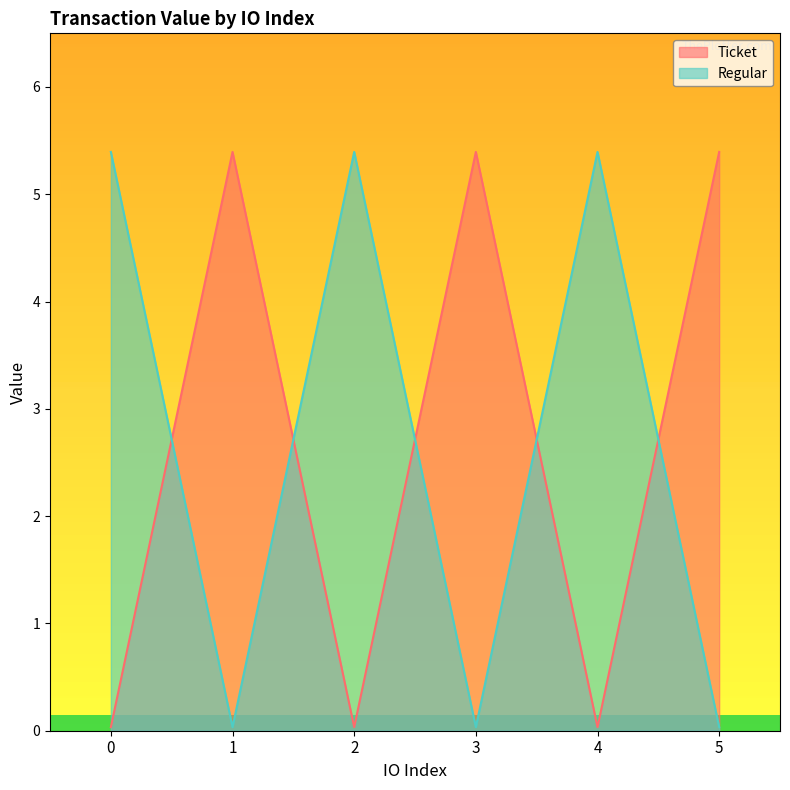

What is the difference between the second highest and minimum values in the Regular series?

5.4